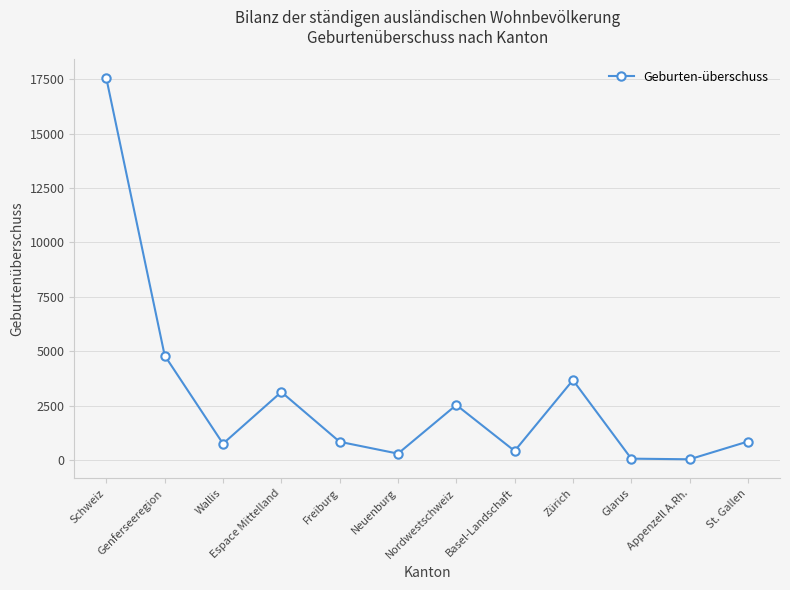

What is the difference between the maximum and minimum values?

17483